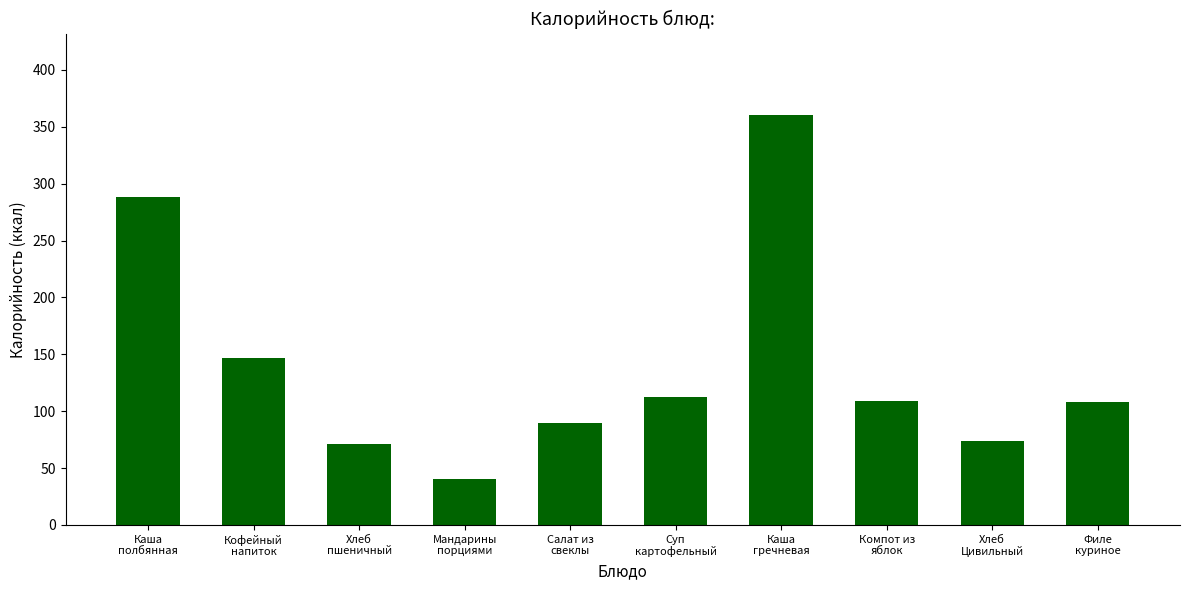

What is the difference between the maximum and second lowest values?

288.5